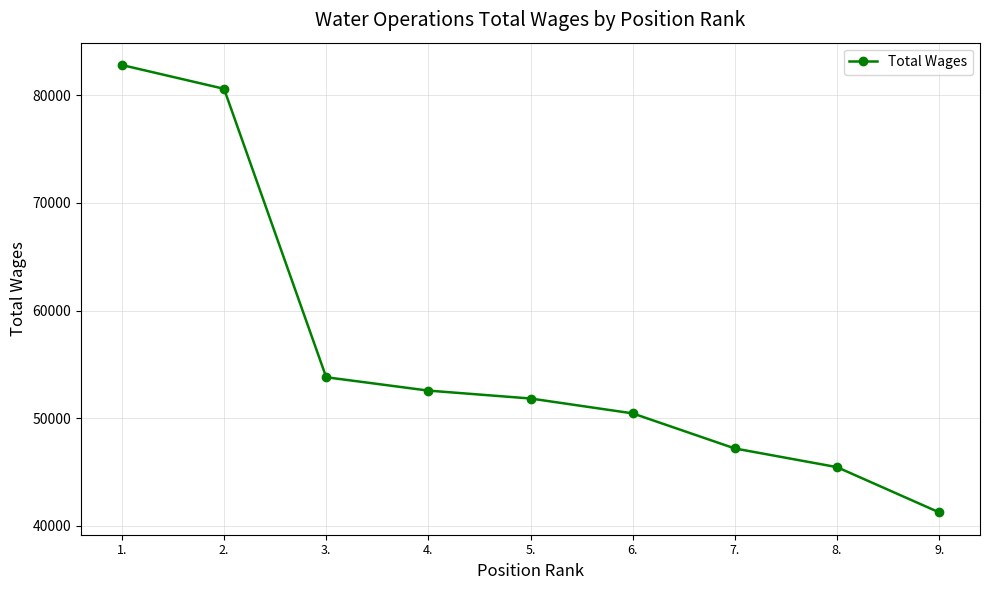

Which label corresponds to the largest value in the chart?

1.